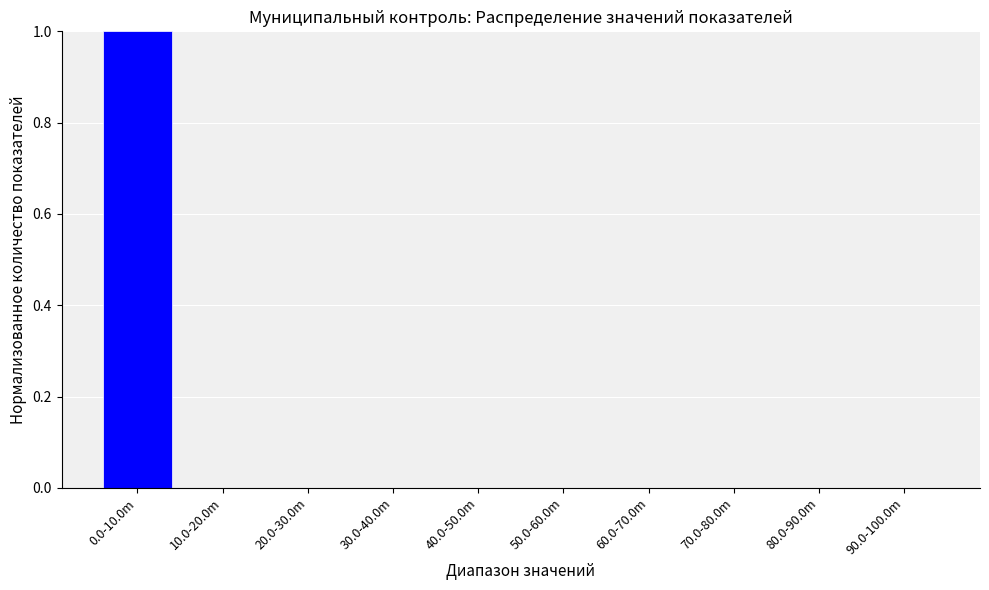

Reading left to right, transcribe all the data shown in this chart.

0.0-10.0m=1	10.0-20.0m=0	20.0-30.0m=0	30.0-40.0m=0	40.0-50.0m=0	50.0-60.0m=0	60.0-70.0m=0	70.0-80.0m=0	80.0-90.0m=0	90.0-100.0m=0